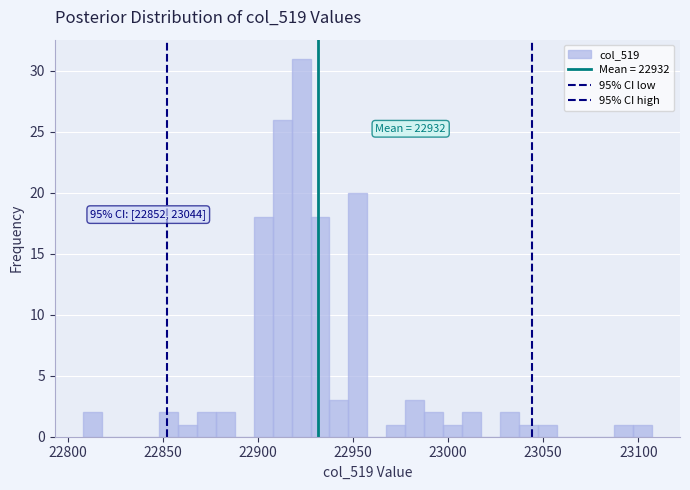

Around what value on the x-axis is the tallest bar? Give the approximate position of its centre, as read against the axis.

22925